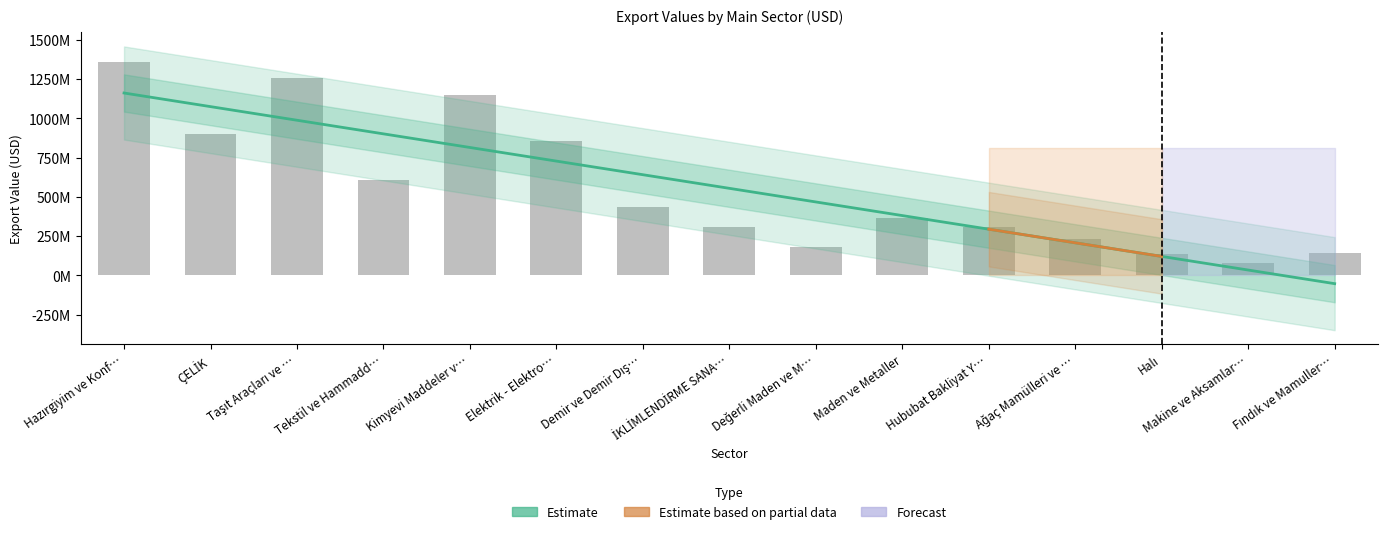

Reading left to right, transcribe all the data shown in this chart.

1358134104.5	898355201.4	1259803253.2	608603764.2	1151564513.1	855630416.2	438727995.1	308290078.9	178944245.2	364209018.9	308146966.4	233710972.2	135997775.0	81632753.9	143718186.5